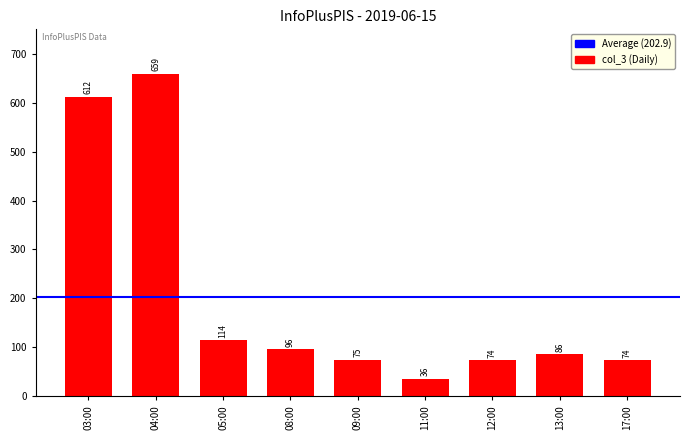

Where is the data nearest to the value 347?

05:00